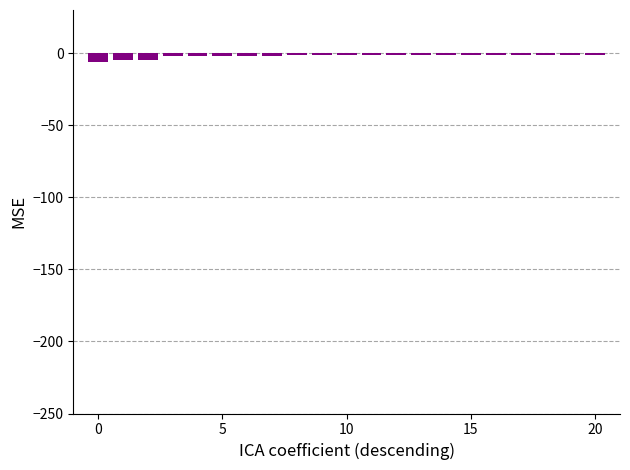

What is the average value?

-2